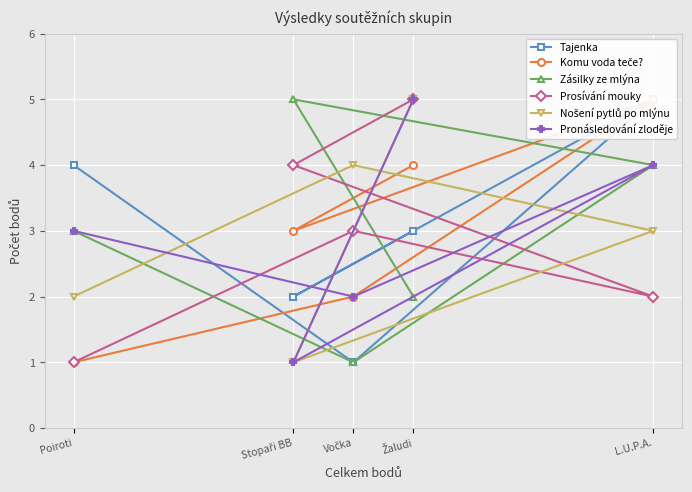

Between Žaludi and Vočka, which series saw the biggest shift?

Pronásledování zloděje